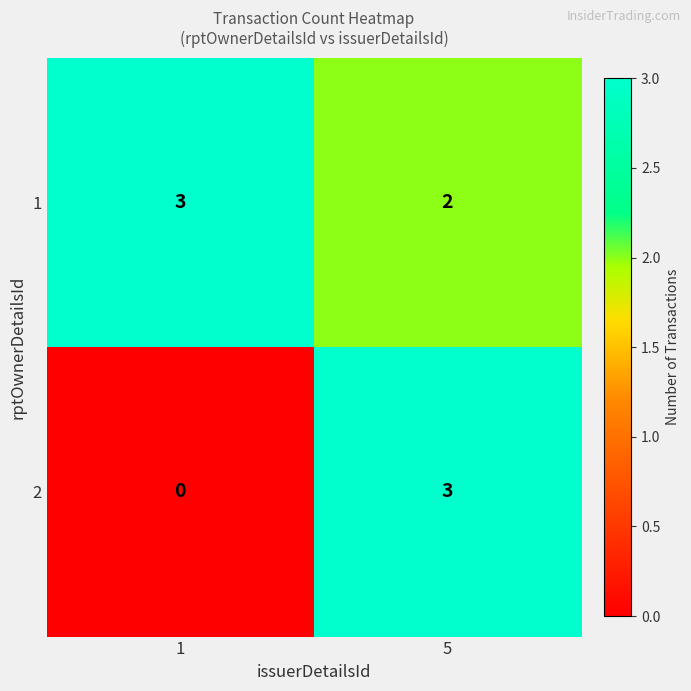

What is the spread (max minus min) of values at 1?

3